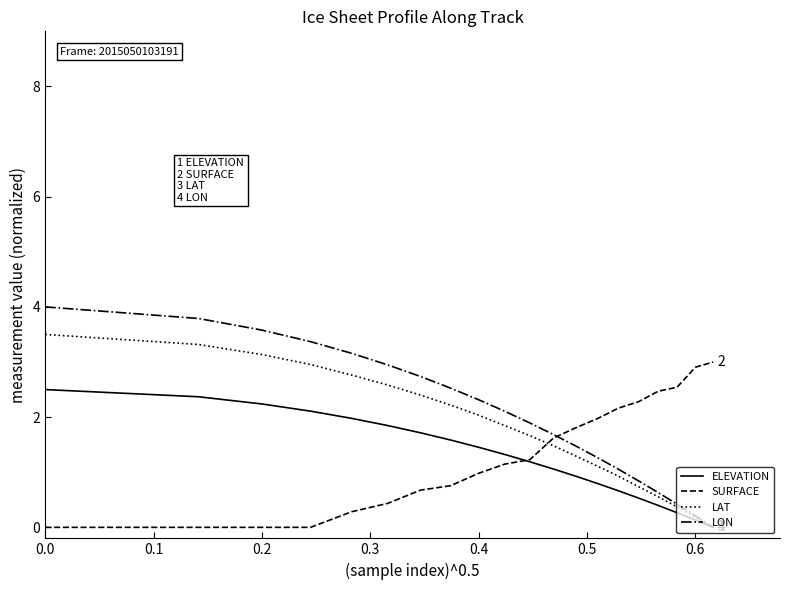

What are all the series names shown in the legend?

ELEVATION, SURFACE, LAT, LON